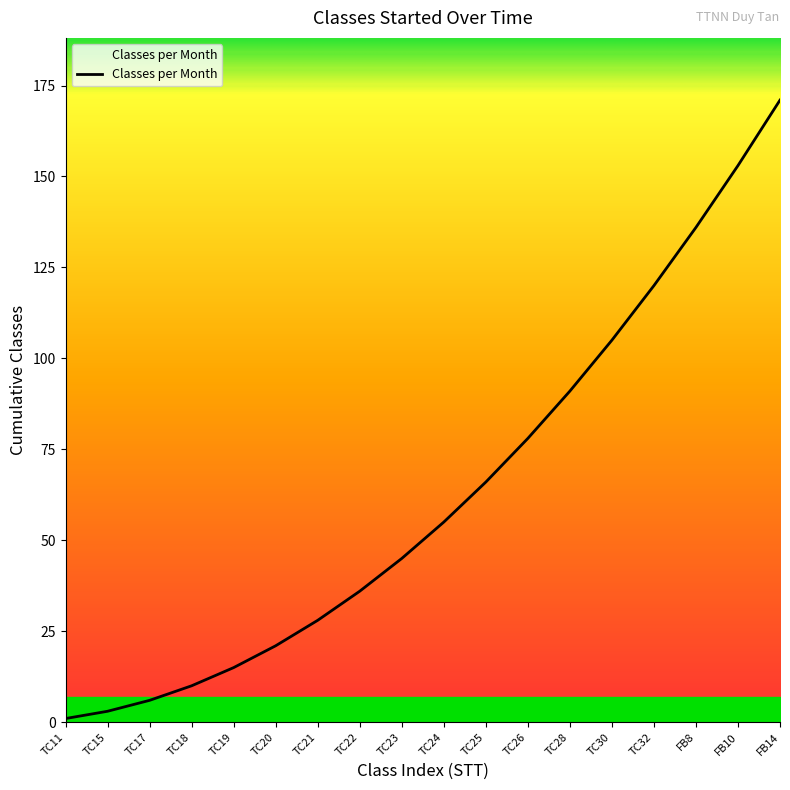

What is the ratio of the value at FB10 to the value at TC17?

25.5